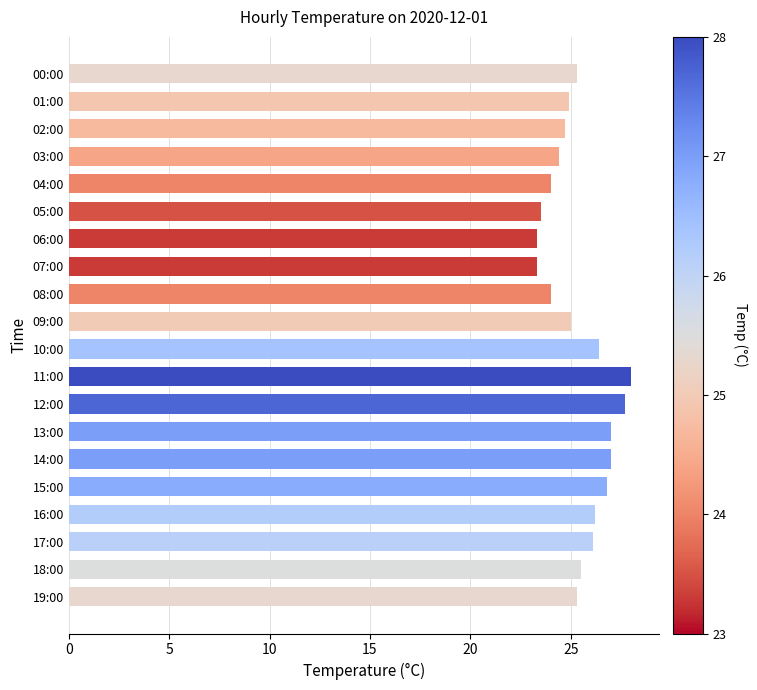

What is the change in value from 04:00 to 14:00?

+3.0